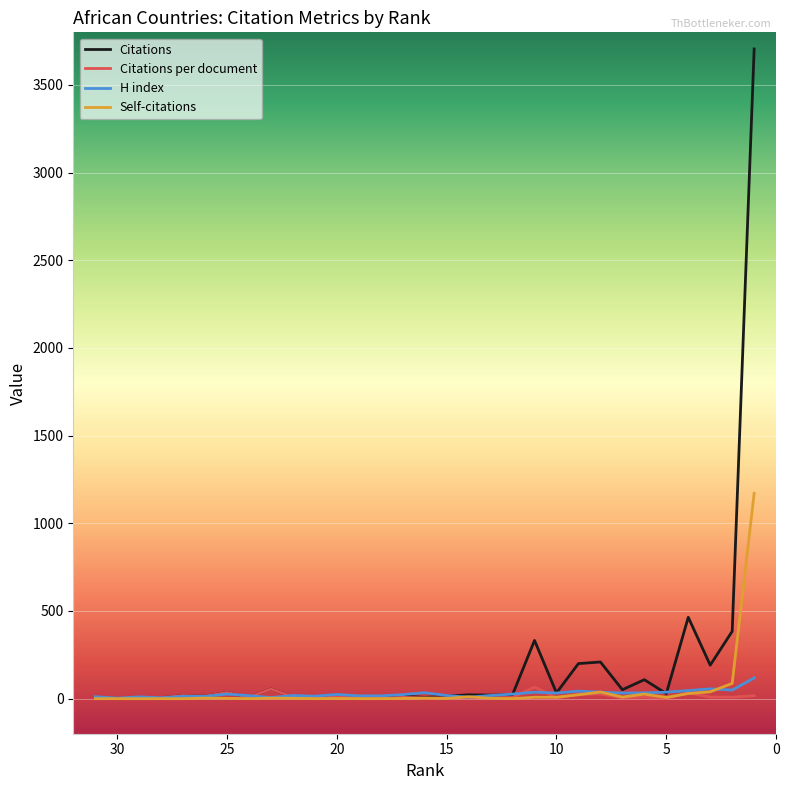

Reading left to right, what are all the values shown in this chart?

Citations: 3.0	2.0	2.0	5.0	18.0	14.0	35.0	8.0	55.0	10.0	2.0	21.0	8.0	4.0	15.0	7.0	14.0	22.0	20.0	23.0	332.0	33.0	200.0	209.0	51.0	108.0	29.0	464.0	191.0	384.0	3705.0
Citations per document: 3.0	2.0	2.0	5.0	18.0	14.0	35.0	8.0	55.0	10.0	2.0	10.5	4.0	2.0	7.5	3.5	4.7	7.3	5.0	5.8	66.4	4.7	25.0	26.1	5.1	9.0	2.2	33.1	9.1	8.7	17.1
H index: 11.0	3.0	10.0	5.0	13.0	13.0	26.0	17.0	6.0	18.0	14.0	24.0	16.0	16.0	23.0	34.0	18.0	8.0	18.0	26.0	37.0	32.0	43.0	37.0	32.0	33.0	37.0	46.0	56.0	49.0	118.0
Self-citations: 0.0	0.0	0.0	0.0	0.0	3.0	2.0	0.0	3.0	2.0	0.0	1.0	0.0	0.0	1.0	3.0	1.0	11.0	2.0	0.0	8.0	8.0	22.0	38.0	9.0	26.0	7.0	29.0	39.0	87.0	1171.0